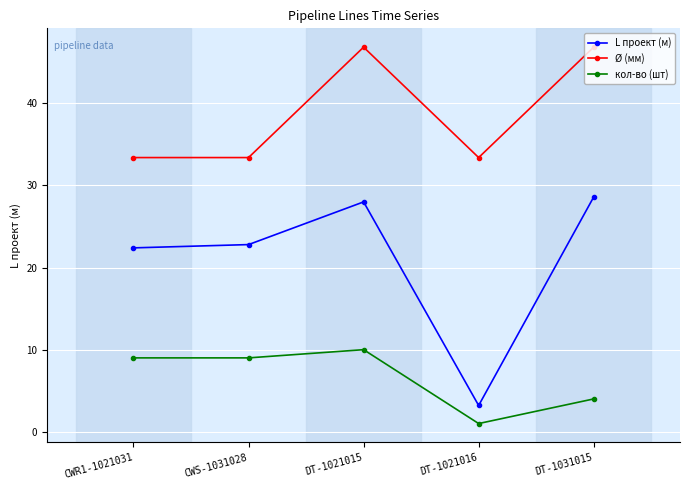

True or false: кол-во (шт) and L проект (м) cross at least once.

False